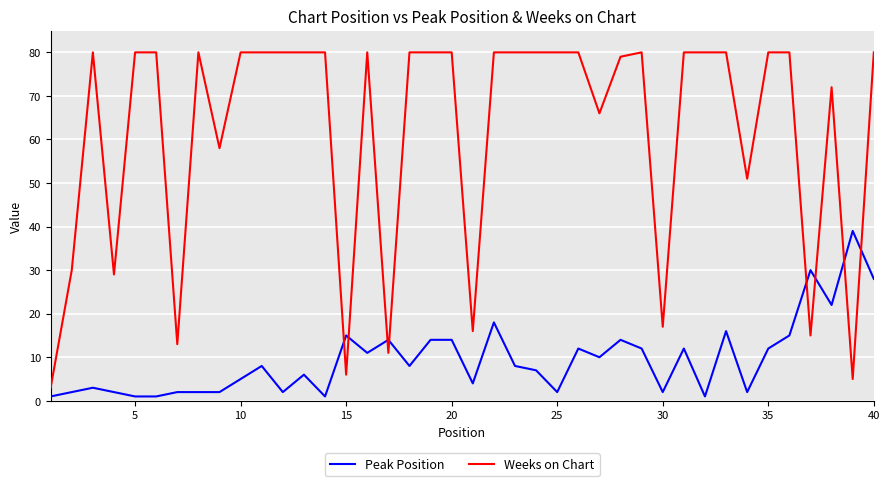

True or false: Peak Position and Weeks on Chart intersect in this chart.

True